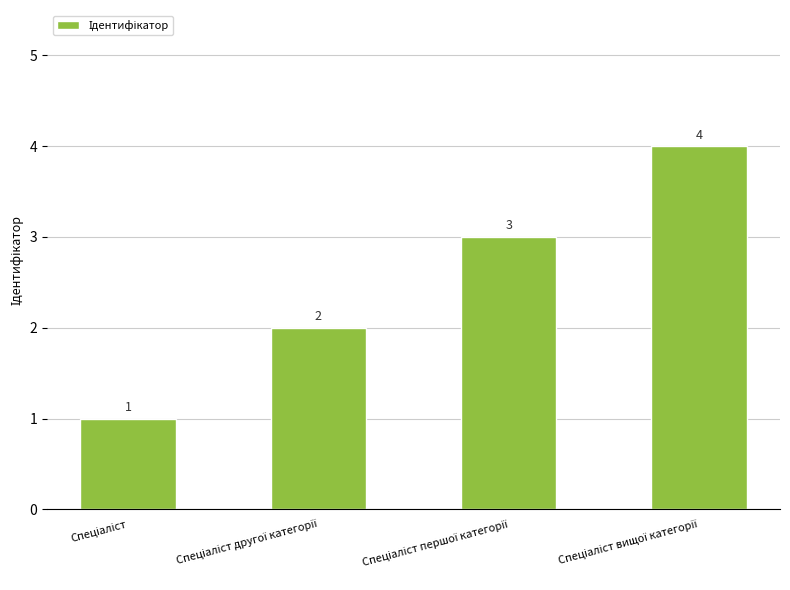

Count the values in the range 2 to 4.

3